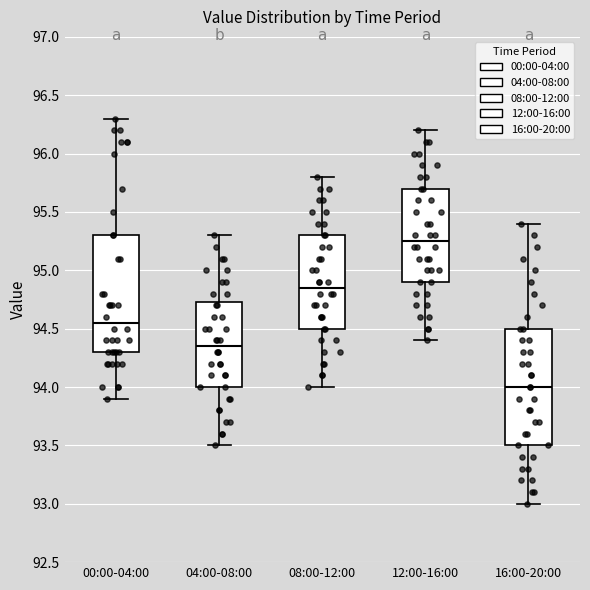

Where does the upper whisker of the box for 08:00-12:00 end on the y-axis? The values are not printed on the chart, so give them approximately, as read against the axis.

95.80